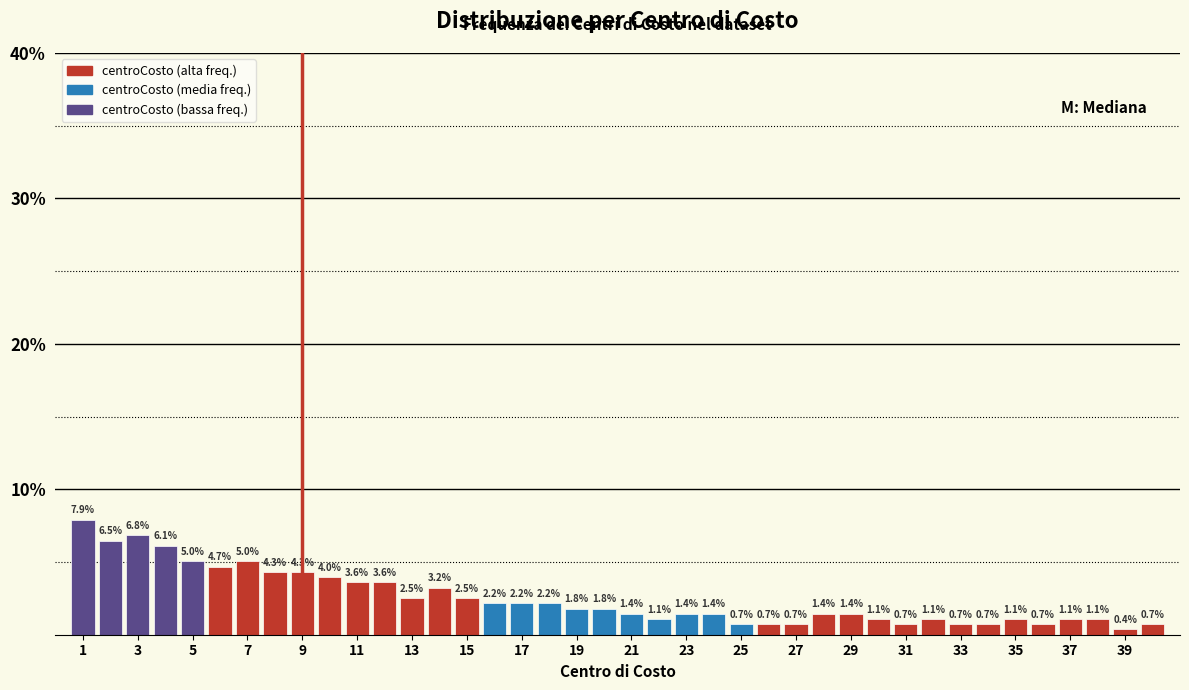

Reading left to right, list every bar in this chart as the range it spans on the x-axis followed by its height. The bar edges are not printed on the chart, so give them approximately, as read against the axis.

0.5 to 1.5: 7.9
1.5 to 2.5: 6.5
2.5 to 3.5: 6.8
3.5 to 4.5: 6.1
4.5 to 5.5: 5.0
5.5 to 6.5: 4.7
6.5 to 7.5: 5.0
7.5 to 8.5: 4.3
8.5 to 9.5: 4.3
9.5 to 10.5: 4.0
10.5 to 11.5: 3.6
11.5 to 12.5: 3.6
12.5 to 13.5: 2.5
13.5 to 14.5: 3.2
14.5 to 15.5: 2.5
15.5 to 16.5: 2.2
16.5 to 17.5: 2.2
17.5 to 18.5: 2.2
18.5 to 19.5: 1.8
19.5 to 20.5: 1.8
20.5 to 21.5: 1.4
21.5 to 22.5: 1.1
22.5 to 23.5: 1.4
23.5 to 24.5: 1.4
24.5 to 25.5: 0.7
25.5 to 26.5: 0.7
26.5 to 27.5: 0.7
27.5 to 28.5: 1.4
28.5 to 29.5: 1.4
29.5 to 30.5: 1.1
30.5 to 31.5: 0.7
31.5 to 32.5: 1.1
32.5 to 33.5: 0.7
33.5 to 34.5: 0.7
34.5 to 35.5: 1.1
35.5 to 36.5: 0.7
36.5 to 37.5: 1.1
37.5 to 38.5: 1.1
38.5 to 39.5: 0.4
39.5 to 40.5: 0.7